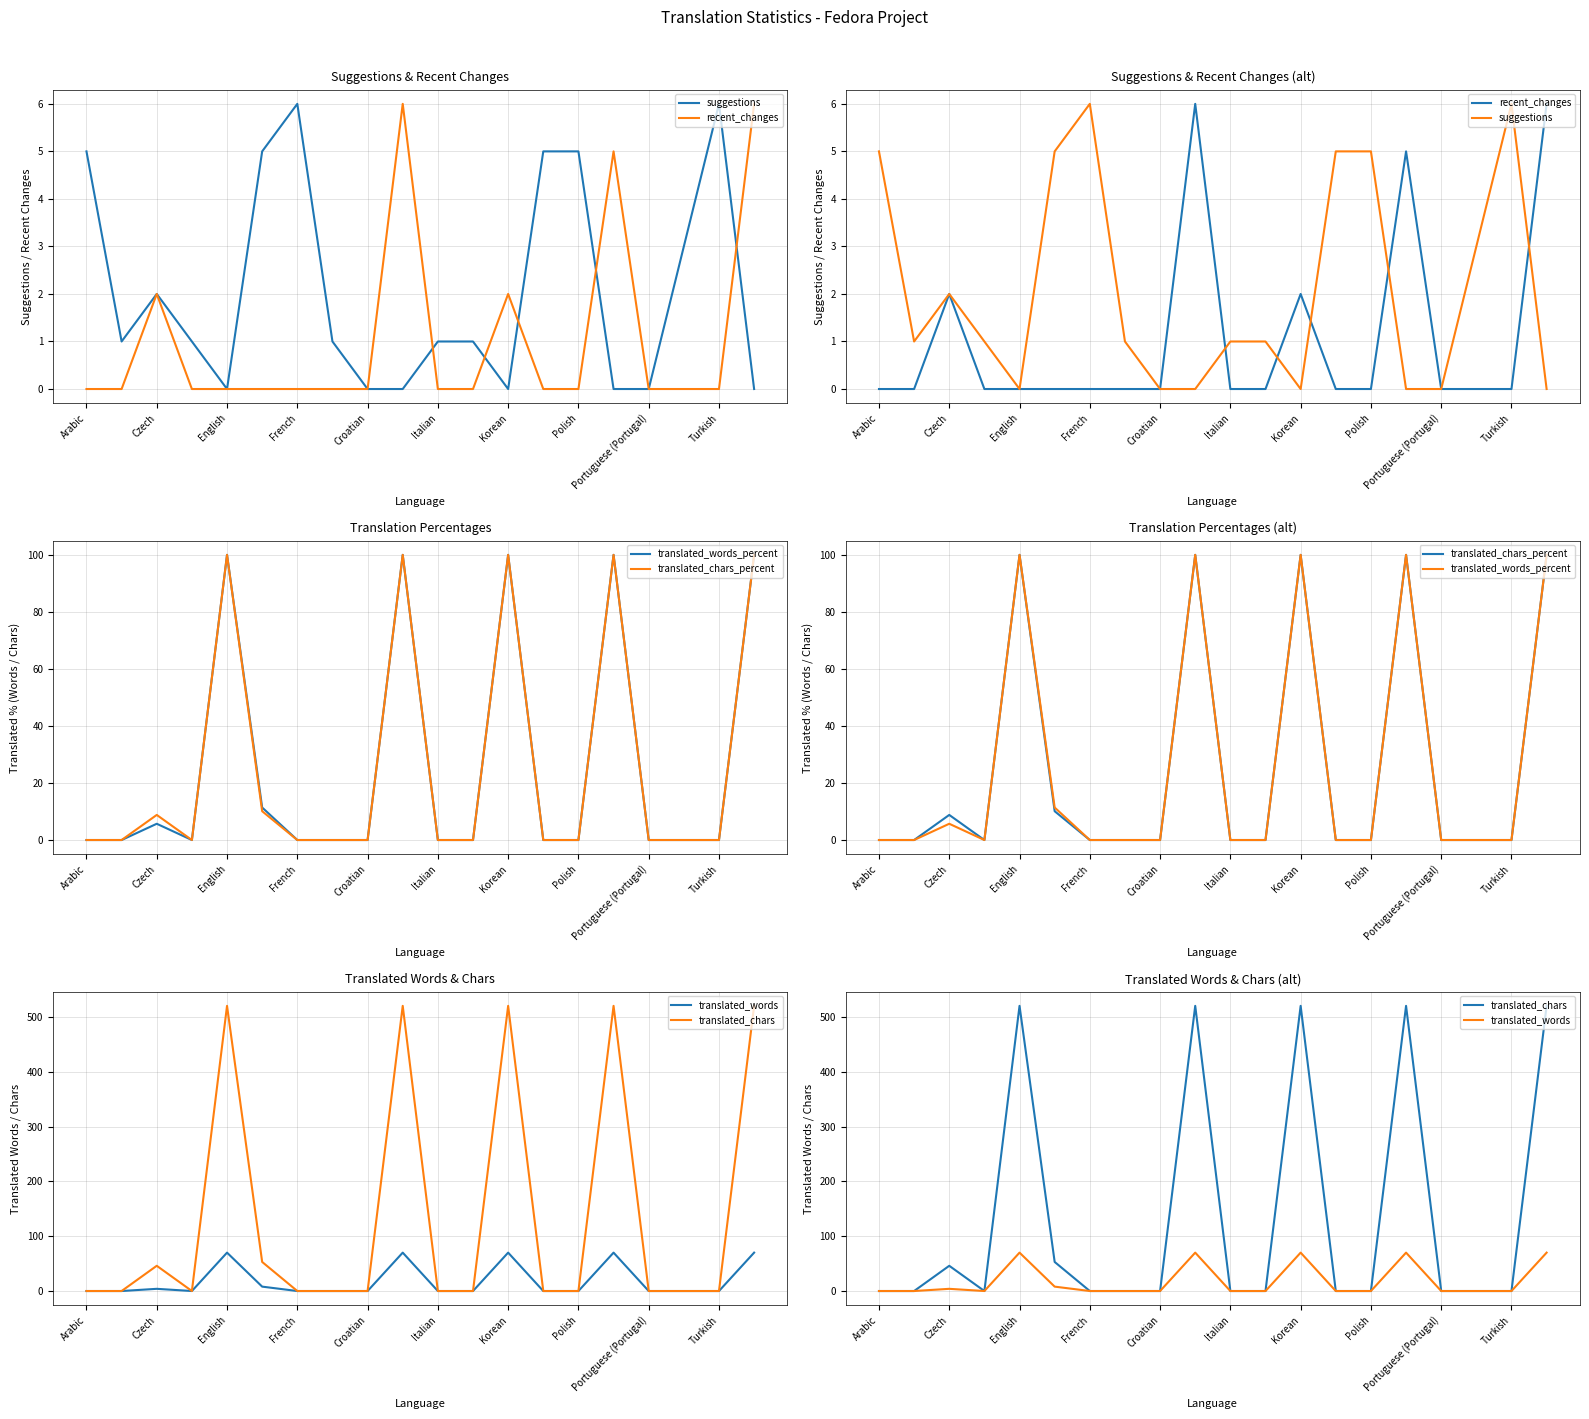

How many categories are shown in the chart?

20